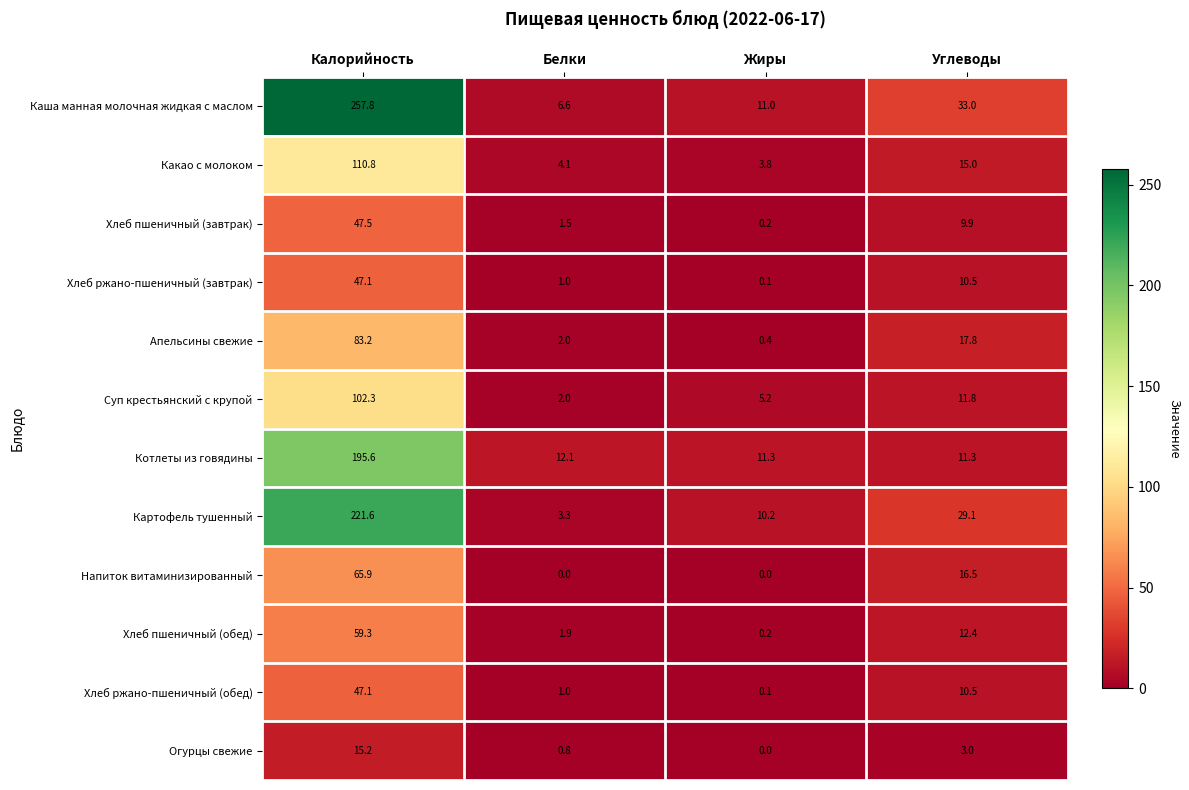

Is it true that Картофель тушенный equals 4.8 at Белки?

False